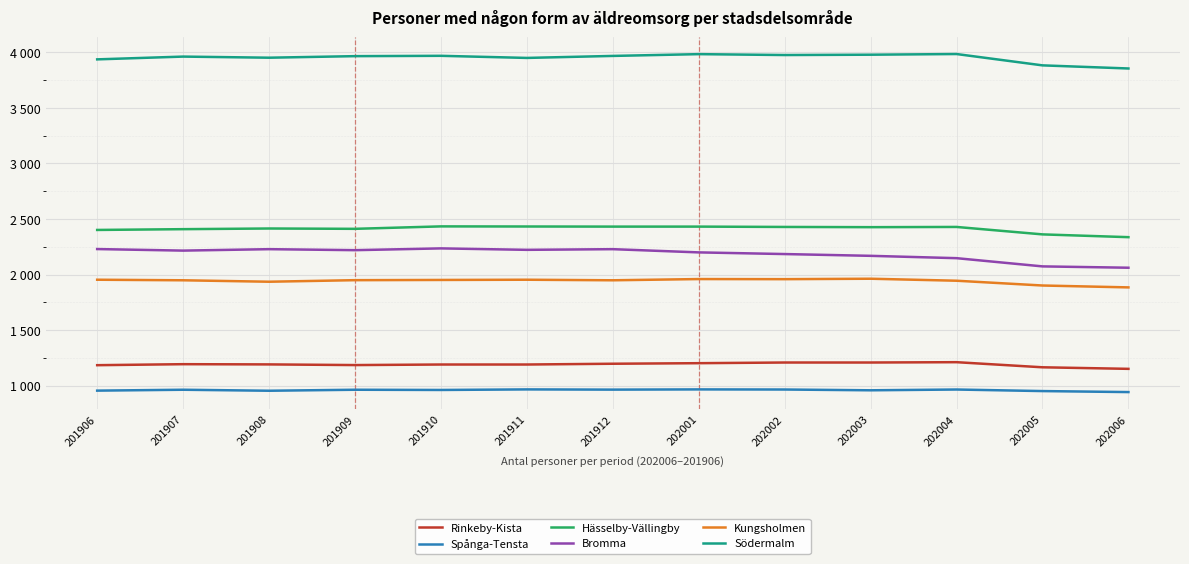

True or false: Bromma and Rinkeby-Kista intersect in this chart.

False